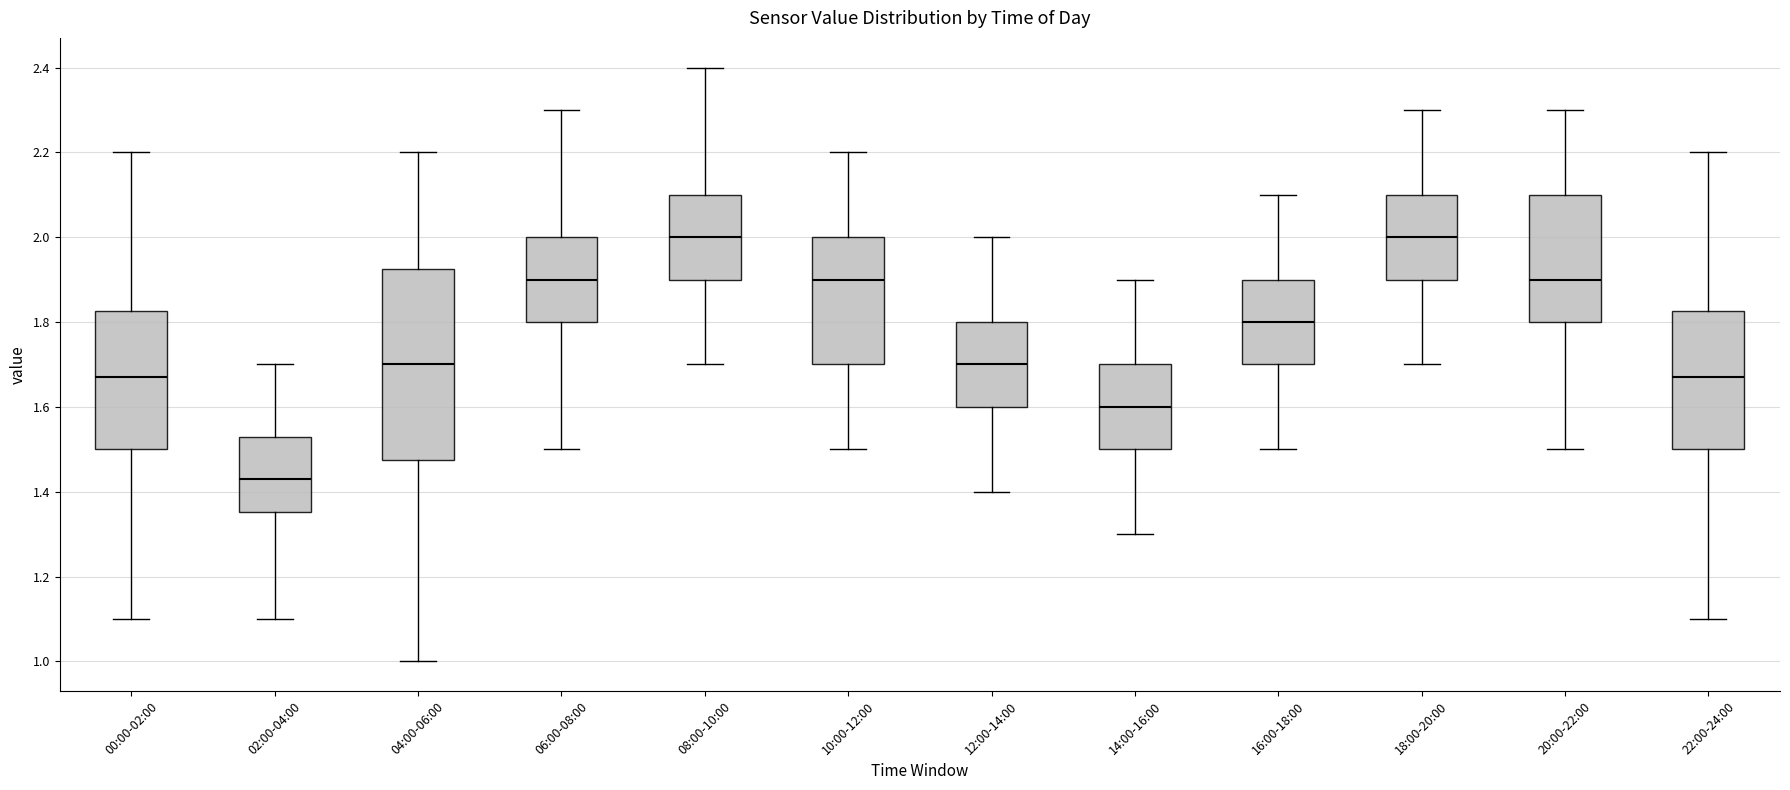

Where does the upper whisker of the box for 04:00-06:00 end on the y-axis? The values are not printed on the chart, so give them approximately, as read against the axis.

2.20